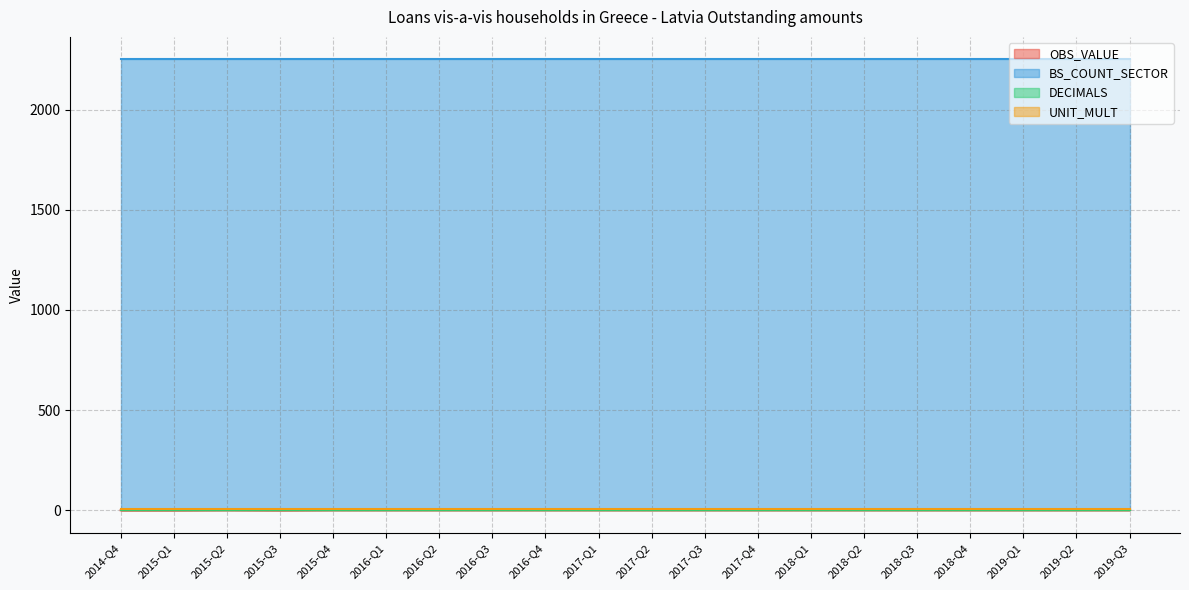

How many values in the OBS_VALUE series are below 1?

3